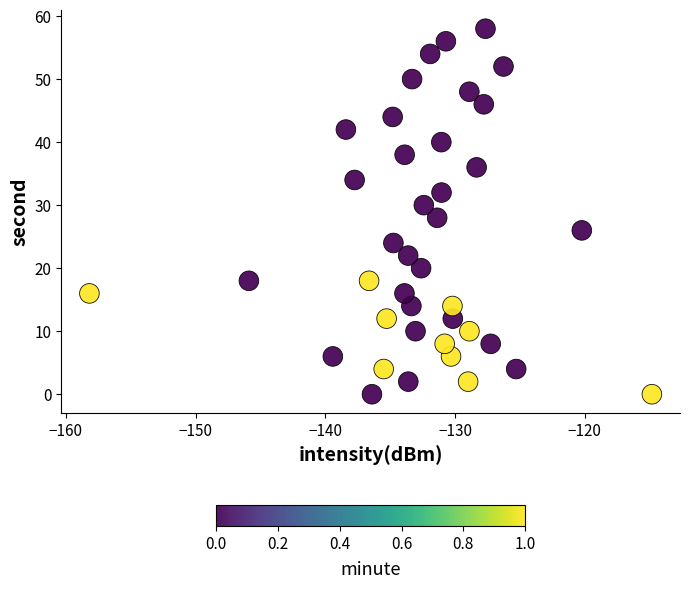

What is the range of Y values (max minus min)?

58